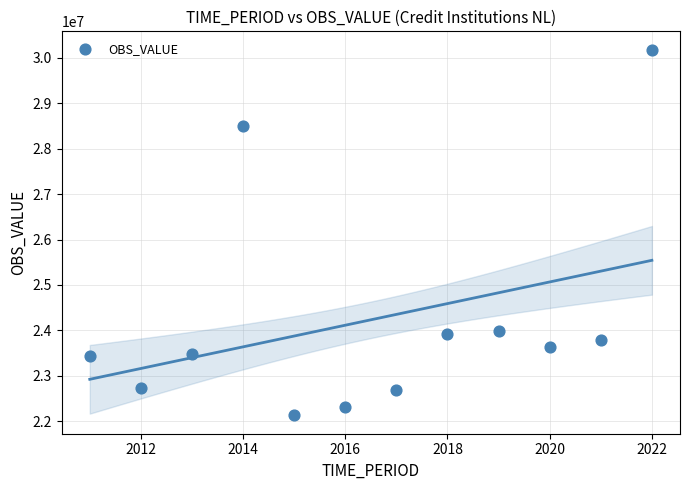

What is the average Y value?

24233512